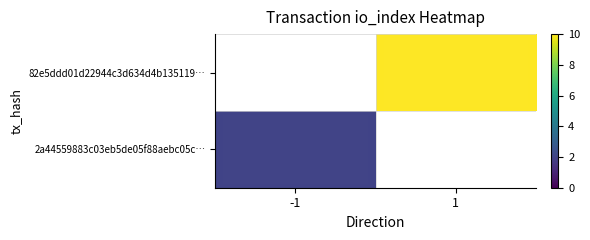

Which category has the highest value in the 2a44559883c03eb5de05f88aebc05c… series?

-1